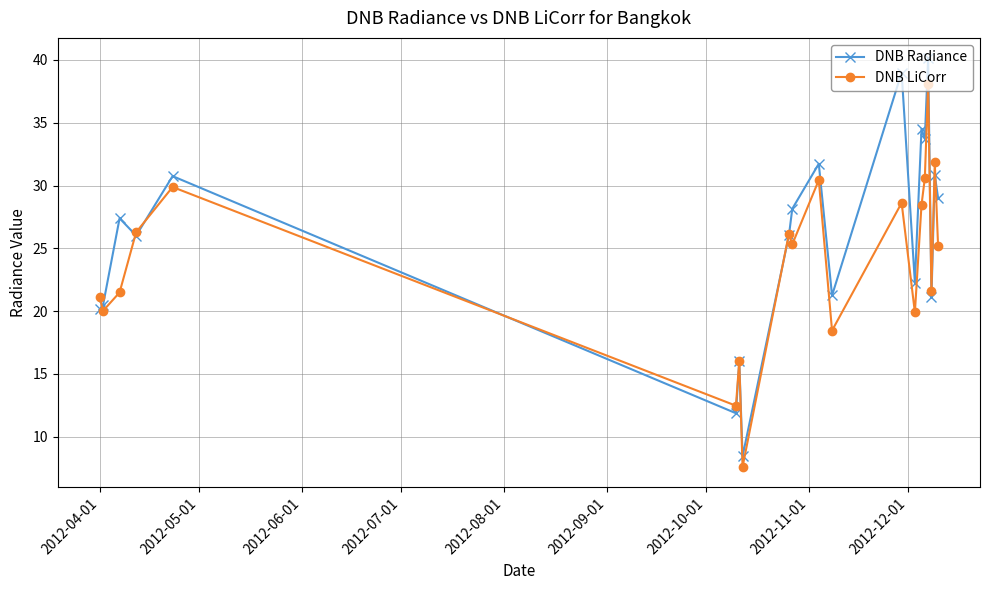

What is the lowest value of the DNB Radiance series?

8.4